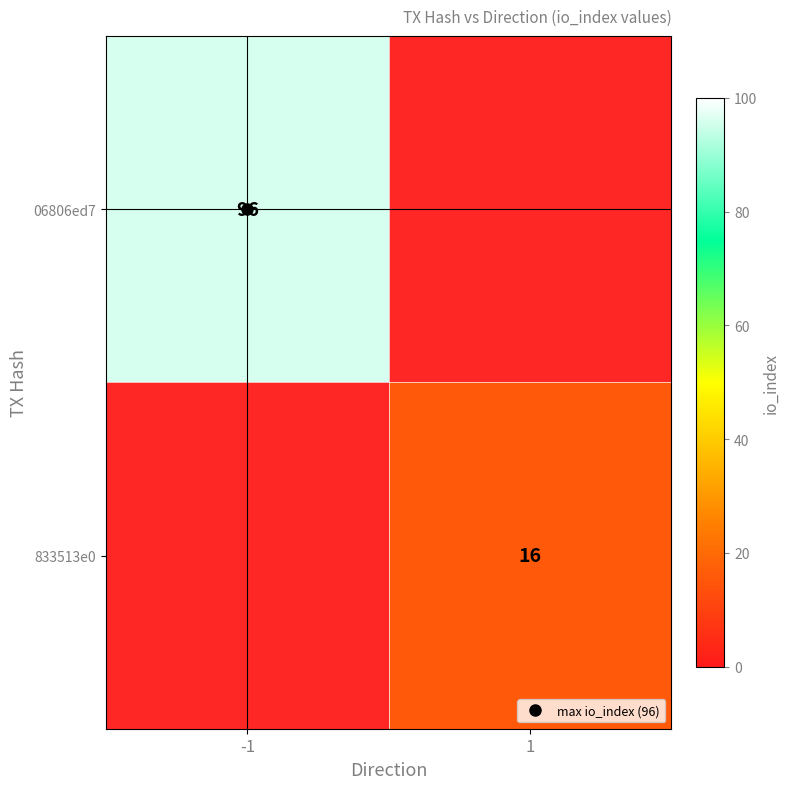

At which label is 06806ed7 closest to 96?

-1